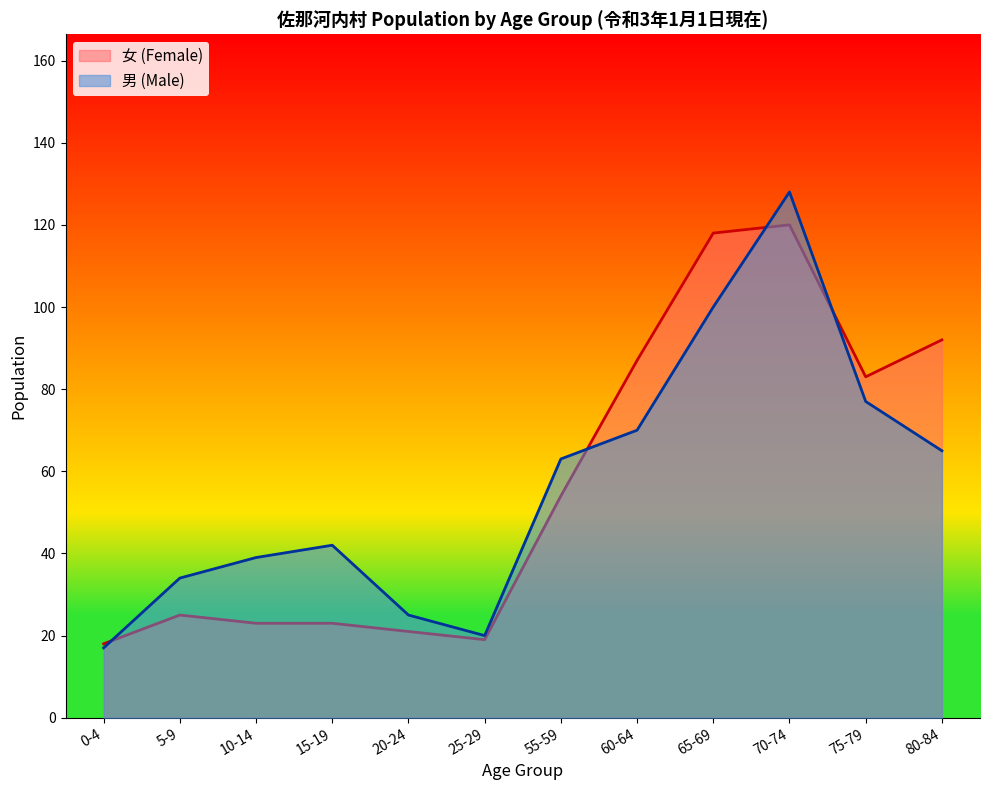

Reading left to right, what are all the values shown in this chart?

男 (Male): 0-4=17	5-9=34	10-14=39	15-19=42	20-24=25	25-29=20	55-59=63	60-64=70	65-69=100	70-74=128	75-79=77	80-84=65
女 (Female): 0-4=18	5-9=25	10-14=23	15-19=23	20-24=21	25-29=19	55-59=54	60-64=87	65-69=118	70-74=120	75-79=83	80-84=92